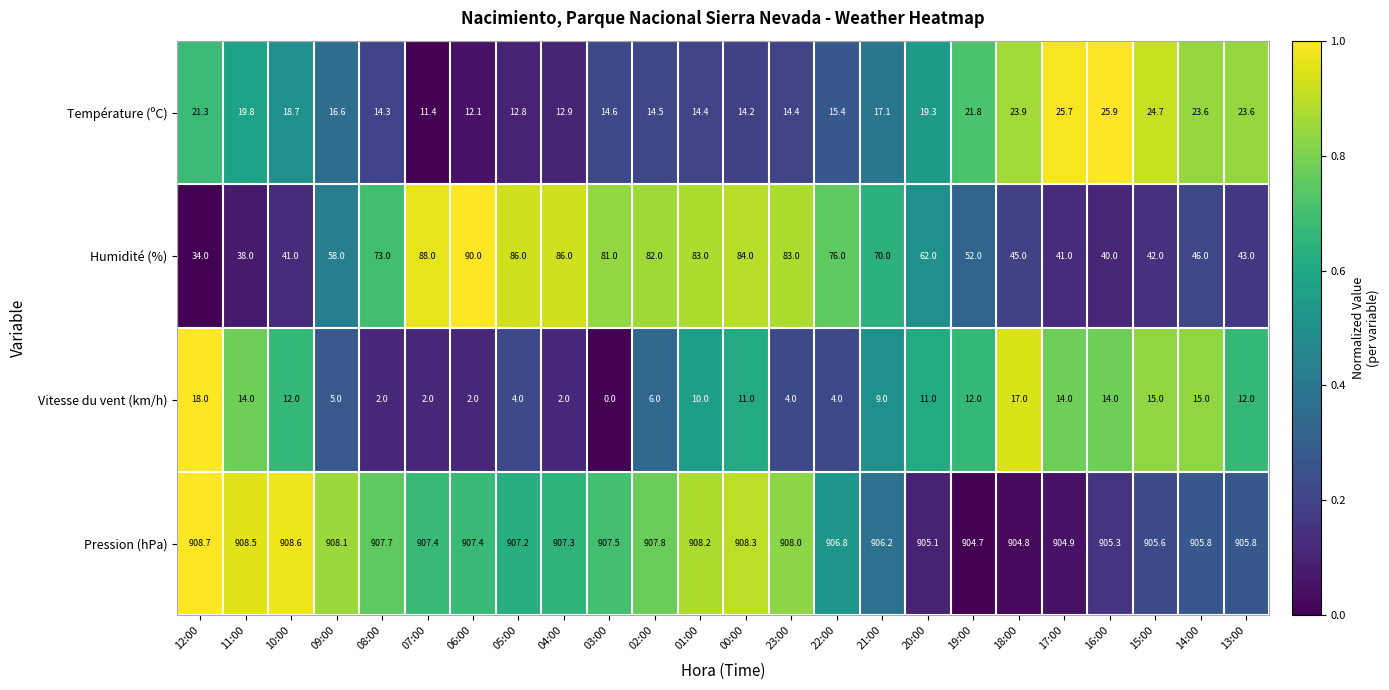

What is the difference between the maximum and minimum values in the Humidité (%) series?

56.0